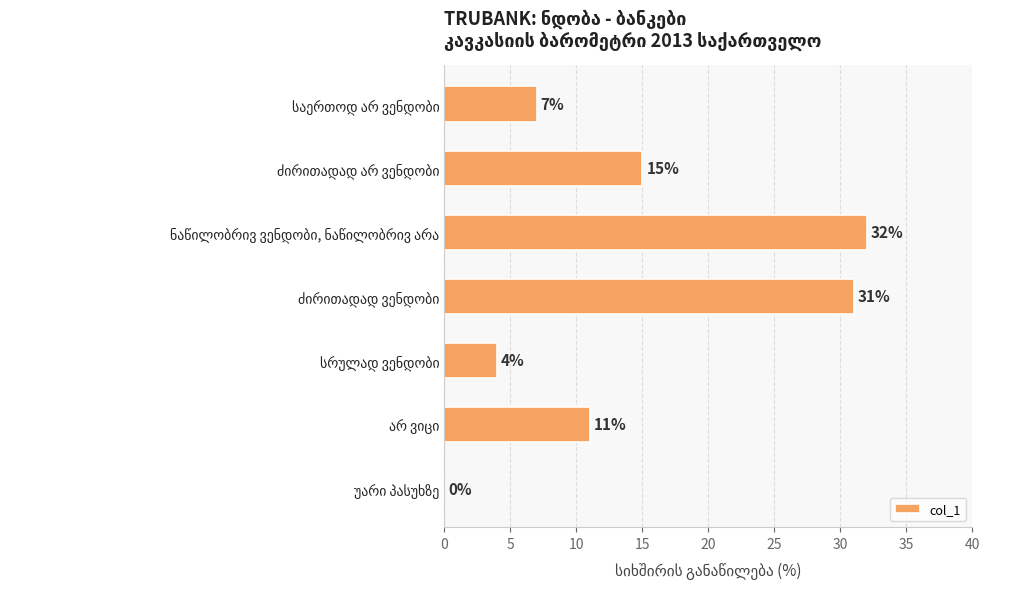

What is the greatest value displayed?

32